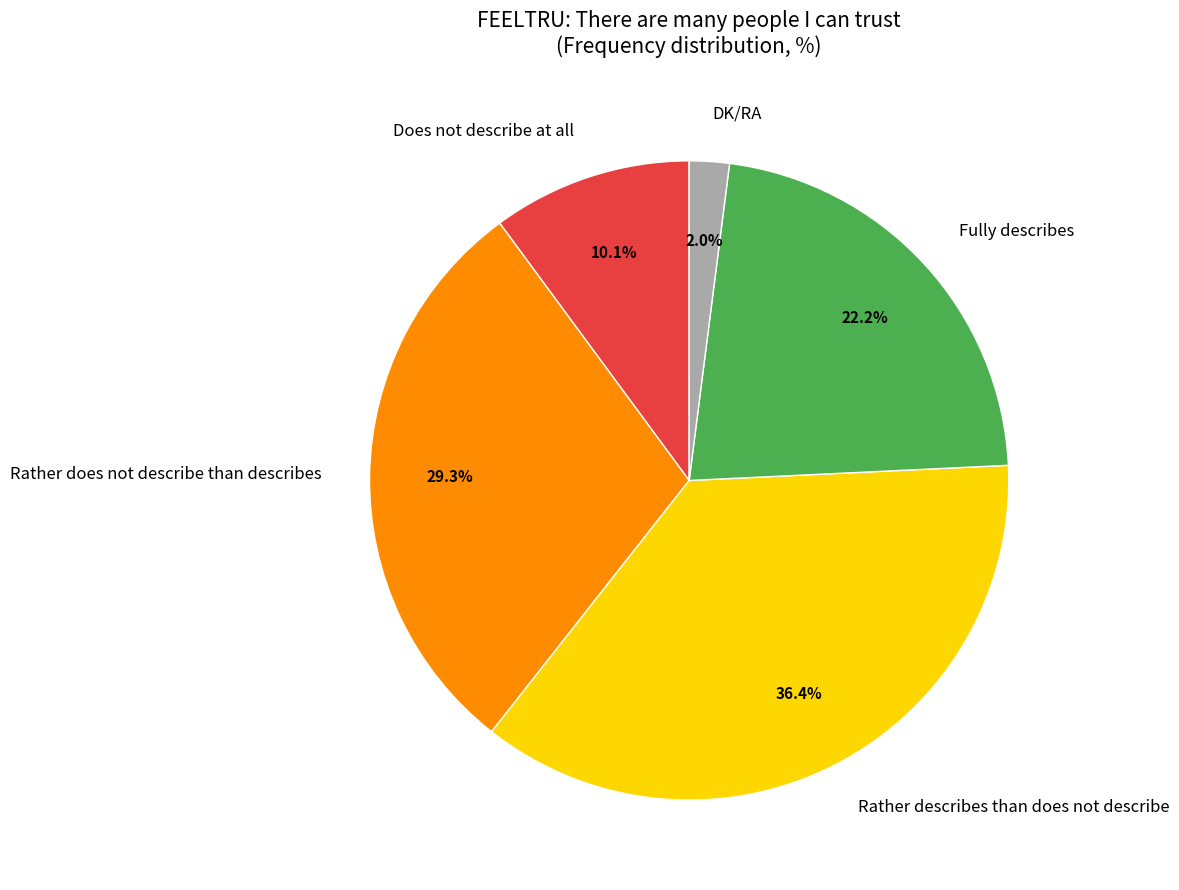

How many segments does this pie chart have?

5